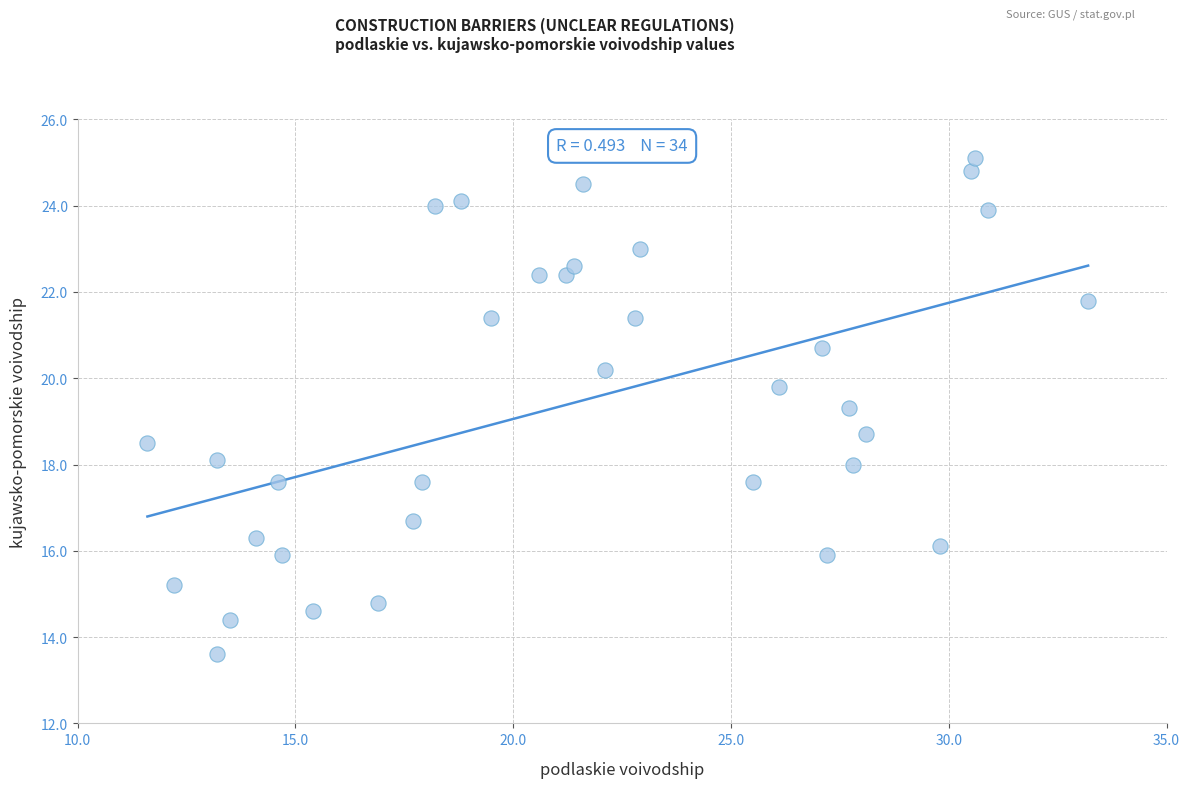

What is the range of X values (max minus min)?

21.6